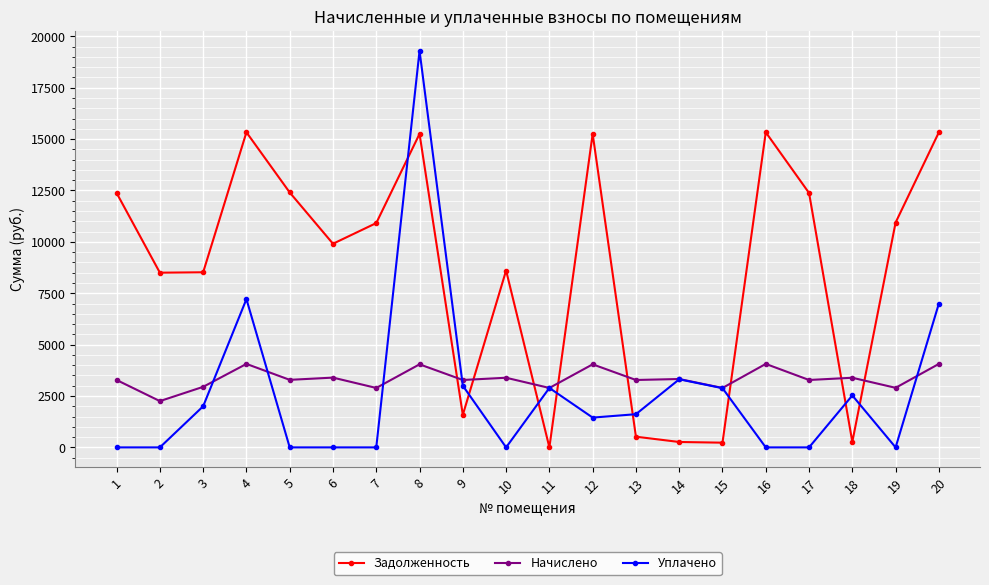

Rank the series by their maximum value, from lowest to highest.

Начислено, Задолженность, Уплачено